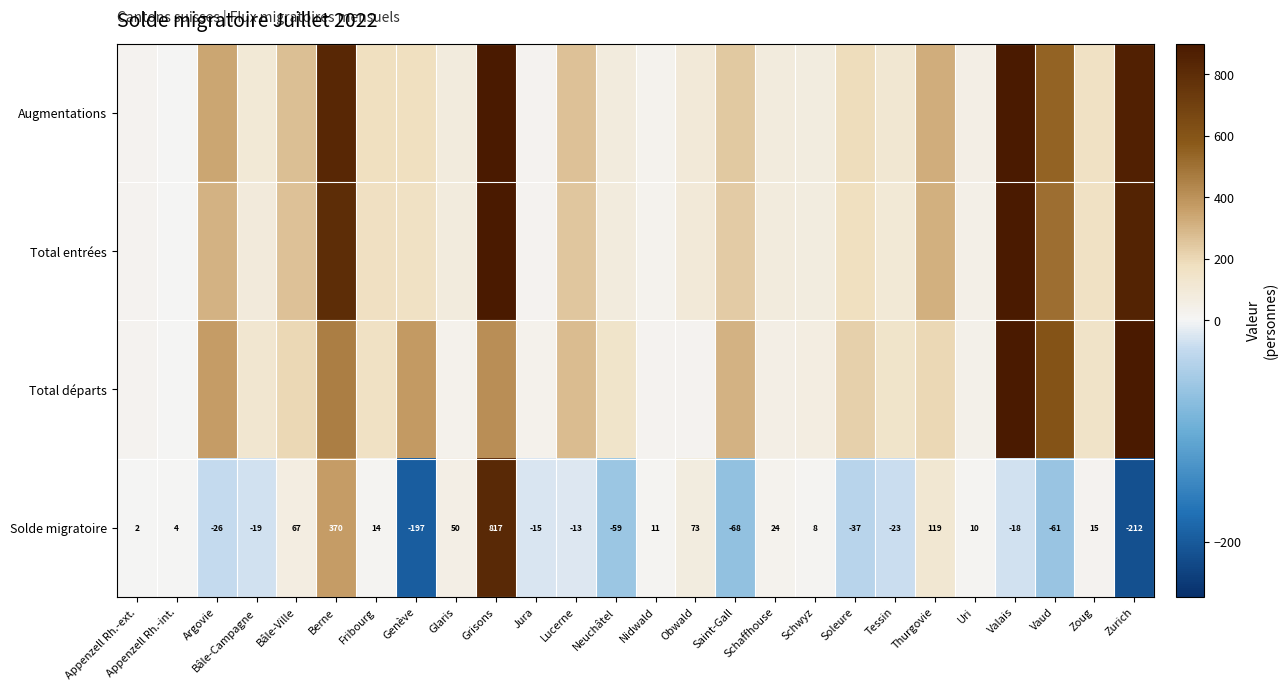

What is the difference between the second highest and second lowest values in the Solde migratoire series?

567